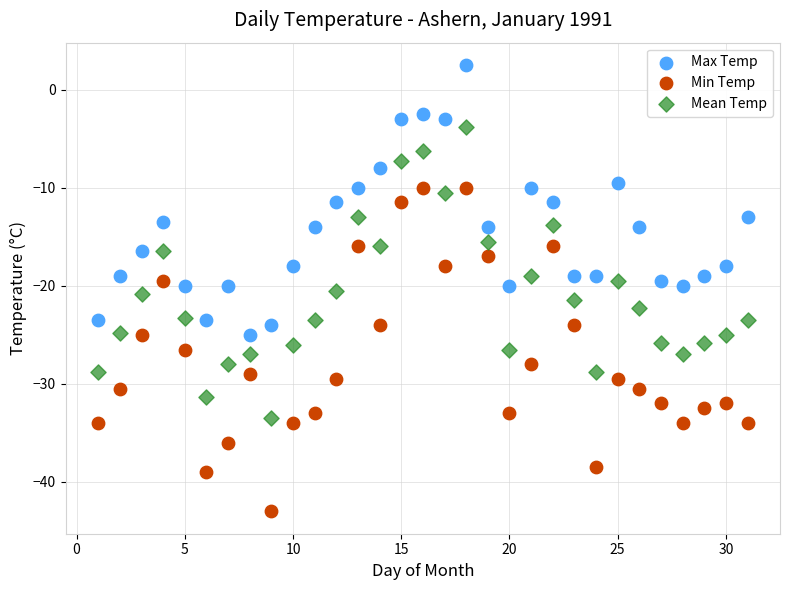

What are all the series names shown in the legend?

Max Temp, Min Temp, Mean Temp